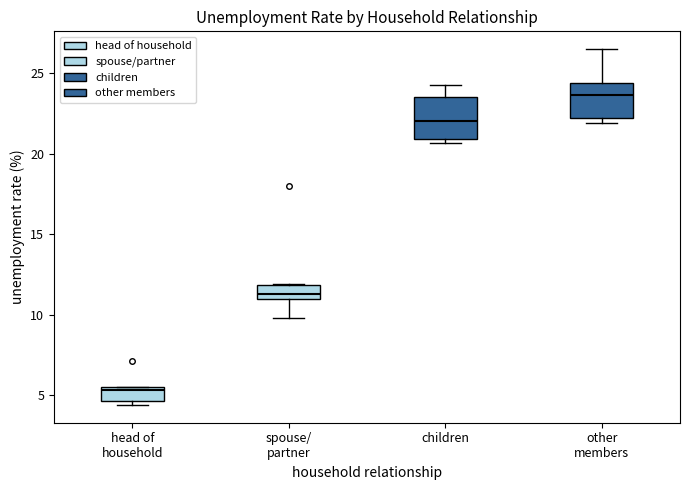

Reading left to right, read every box against the y-axis: the position of its median line, the range the box covers, and the ends of its whiskers. The values are not printed on the chart, so give them approximately, as read against the axis.

head of household: median 5.5 (just below the box's upper edge), box 4.5 to 5.5, whiskers 4.5 (just below the box's lower edge) to 5.5
spouse/ partner: median 11.5, box 11.0 to 12.0, whiskers 10.0 to 12.0
children: median 22.0, box 21.0 to 23.5, whiskers 20.5 to 24.5
other members: median 23.5, box 22.5 to 24.5, whiskers 22.0 to 26.5